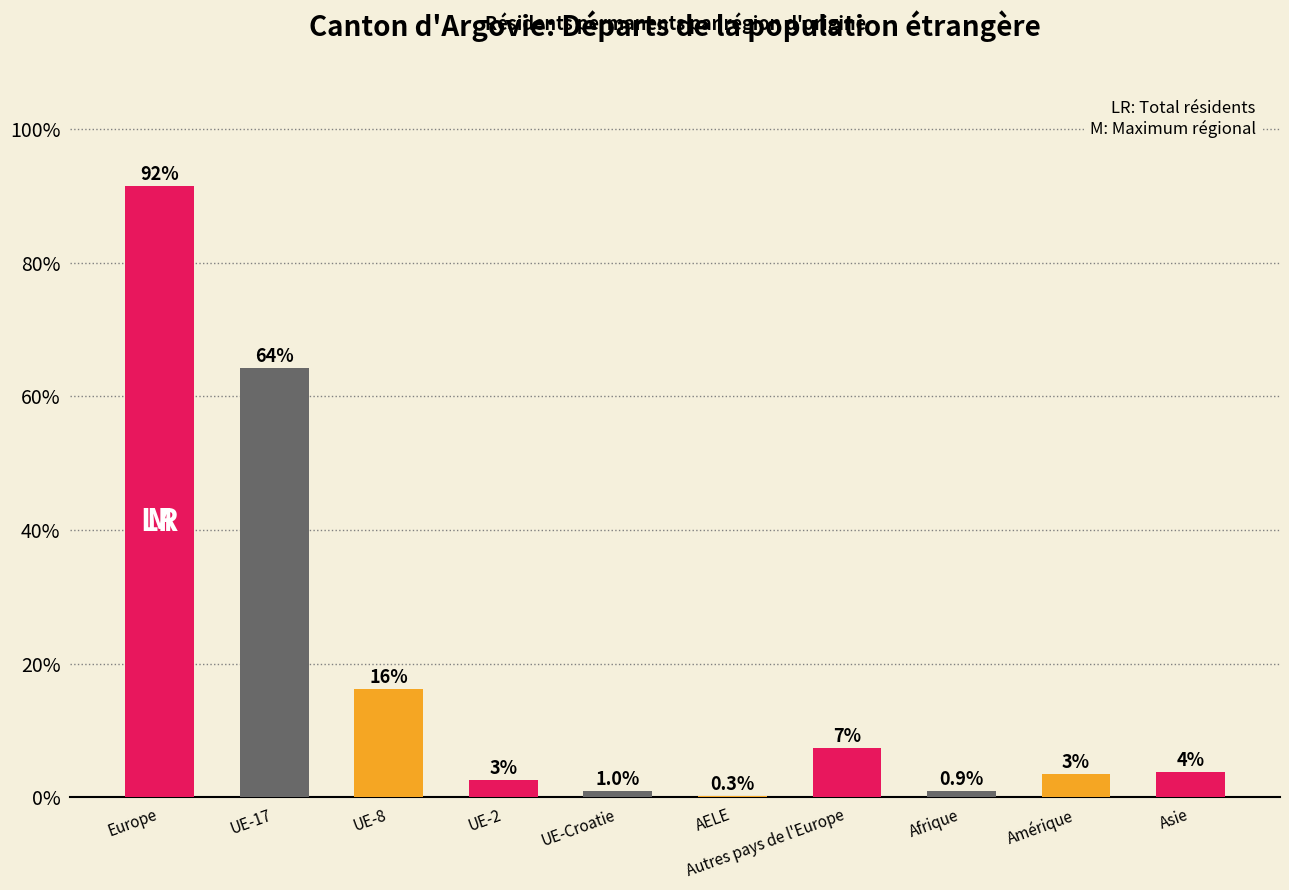

Reading right to left, transcribe all the data shown in this chart.

3.8	3.4	0.9	7.4	0.3	1.0	2.5	16.2	64.2	91.5